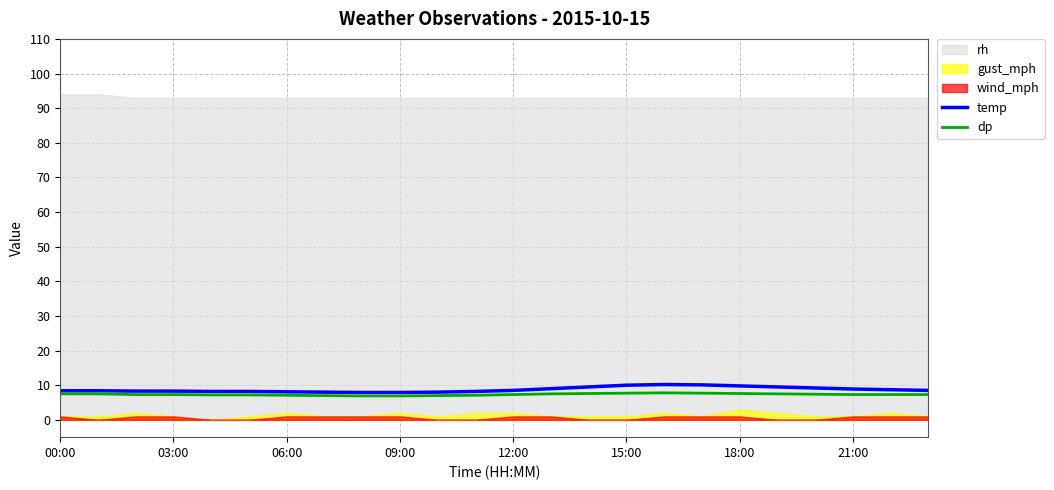

What is the lowest value of the temp series?

7.9